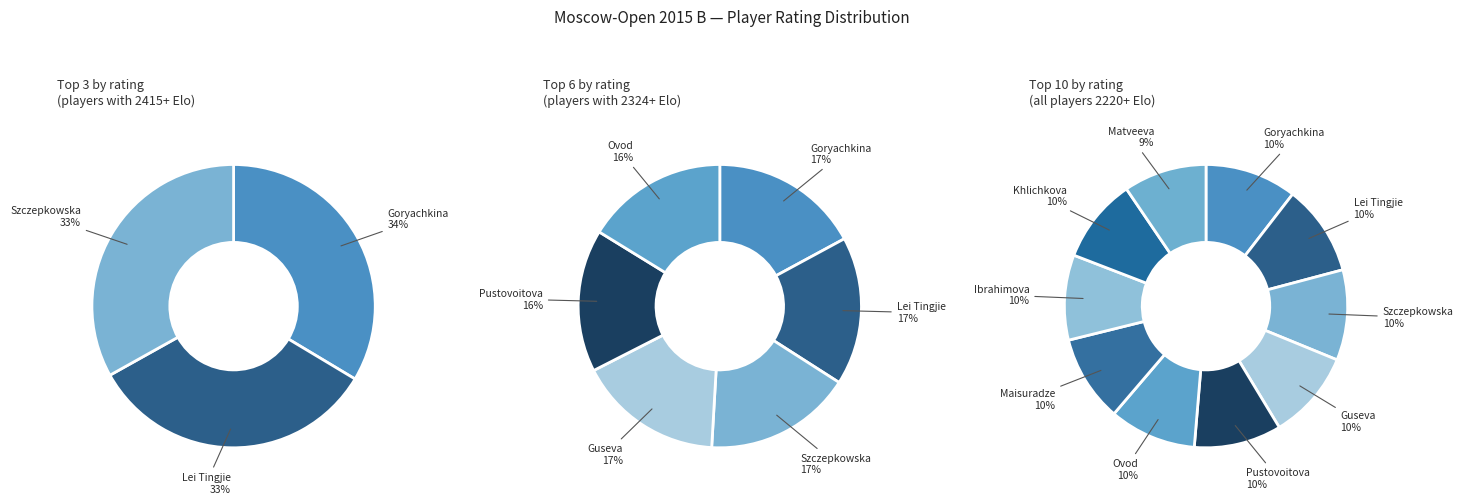

What is the change in value from Lei Tingjie to Ibrahimova?

-156